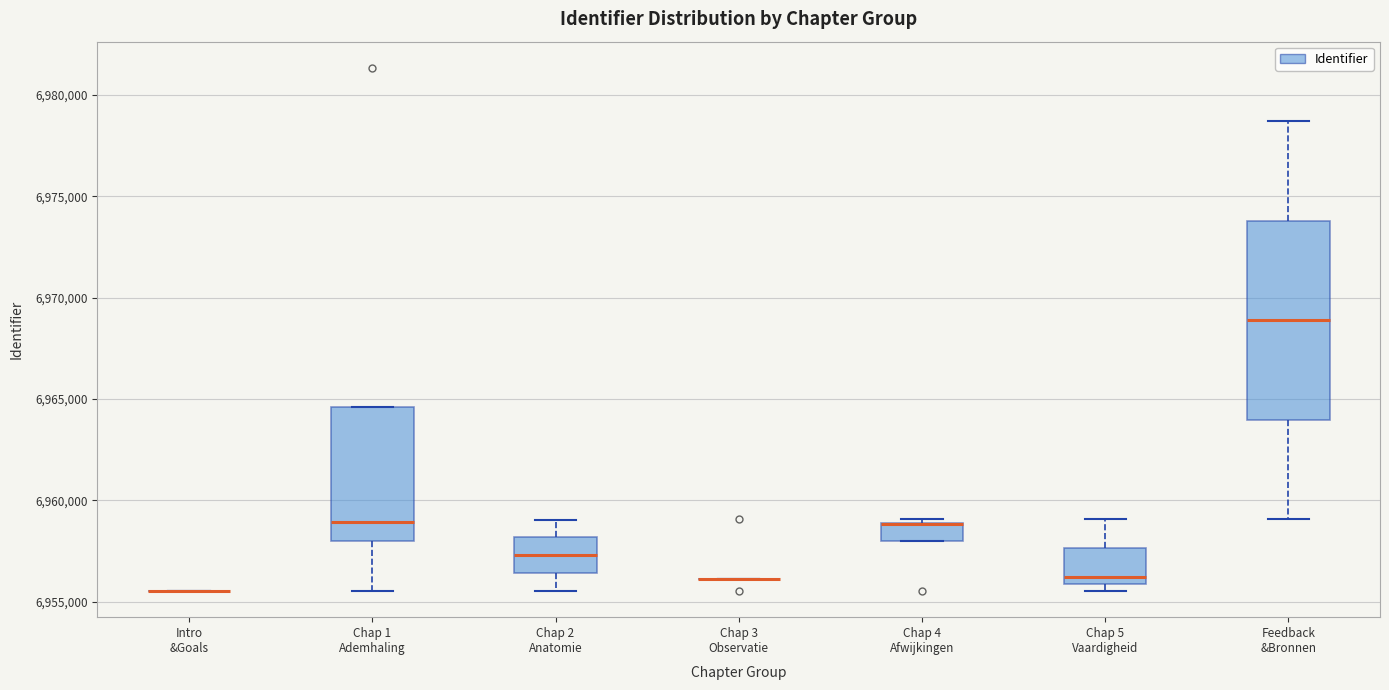

Reading left to right, read every box against the y-axis: the position of its median line, the range the box covers, and the ends of its whiskers. The values are not printed on the chart, so give them approximately, as read against the axis.

Intro &Goals: box collapsed to a line at 6955500, whiskers 6955500 to 6955500
Chap 1 Ademhaling: median 6959000, box 6958000 to 6964500, whiskers 6955500 to 6964500
Chap 2 Anatomie: median 6957500, box 6956500 to 6958000, whiskers 6955500 to 6959000
Chap 3 Observatie: box collapsed to a line at 6956000, whiskers 6956000 to 6956000
Chap 4 Afwijkingen: median 6959000 (drawn on the box's upper edge), box 6958000 to 6959000, whiskers 6958000 to 6959000 (just above the box's upper edge)
Chap 5 Vaardigheid: median 6956000 (just above the box's lower edge), box 6956000 to 6957500, whiskers 6955500 to 6959000
Feedback &Bronnen: median 6969000, box 6964000 to 6974000, whiskers 6959000 to 6978500